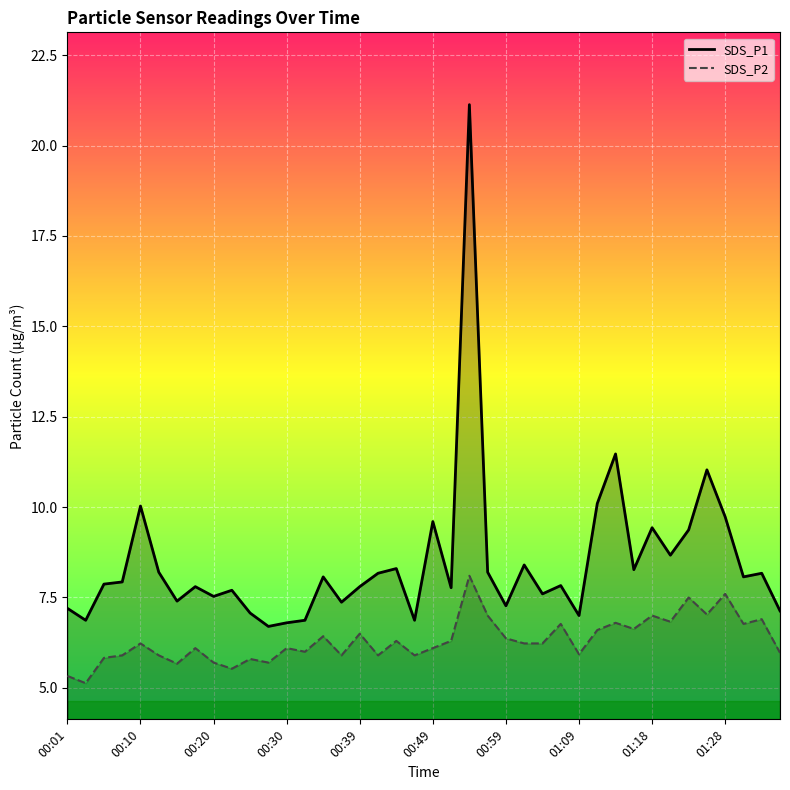

What is the value of the SDS_P1 point at the 33rd from the left?

9.4